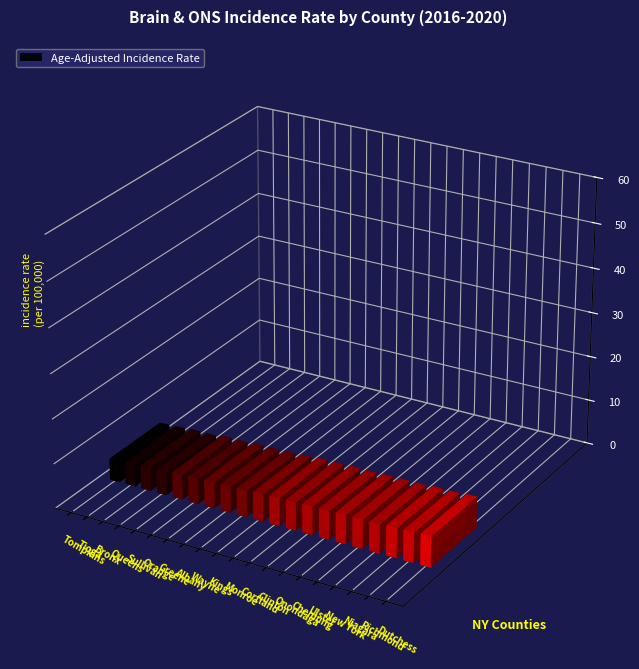

What is the change in value from Tioga to Wayne?

+0.9